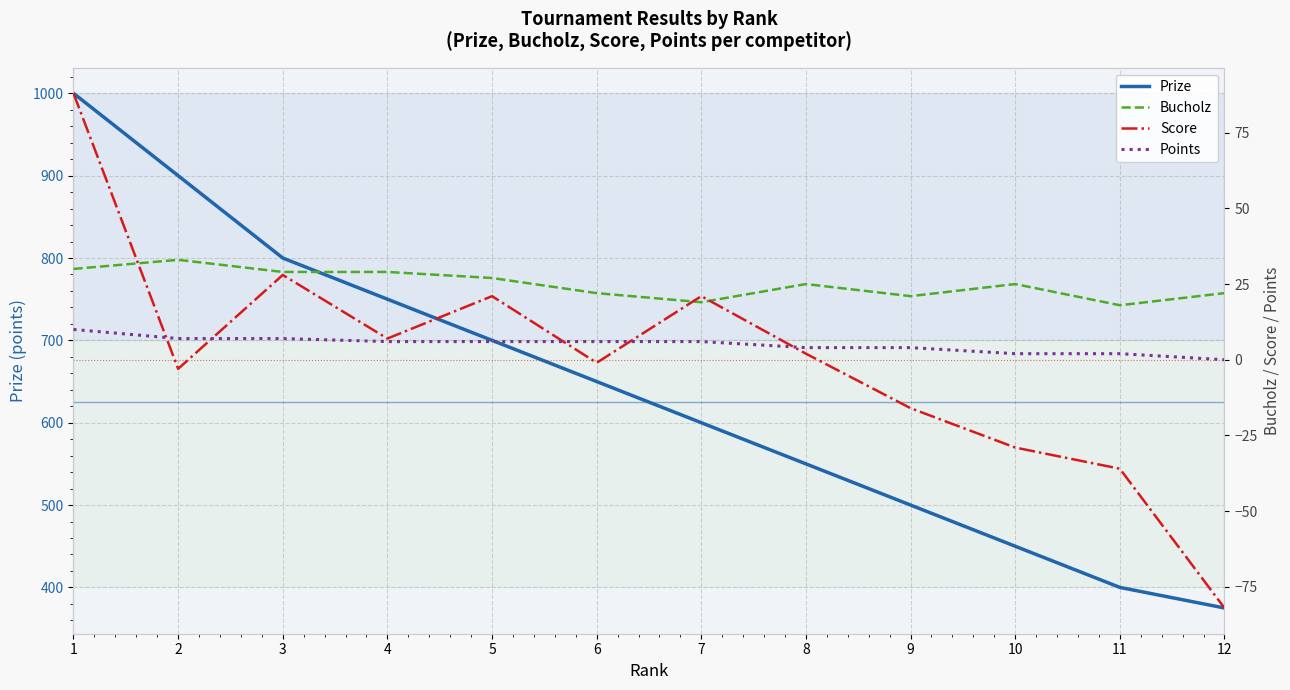

True or false: Points and Bucholz cross at least once.

False